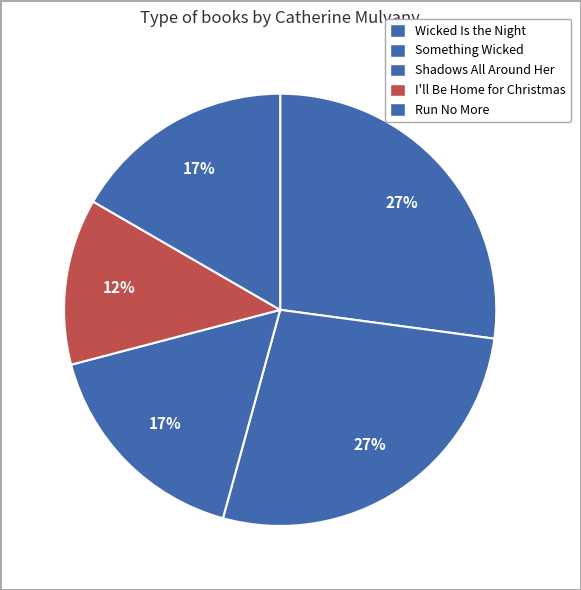

What percentage is the Run No More slice, to the nearest percent?

17%